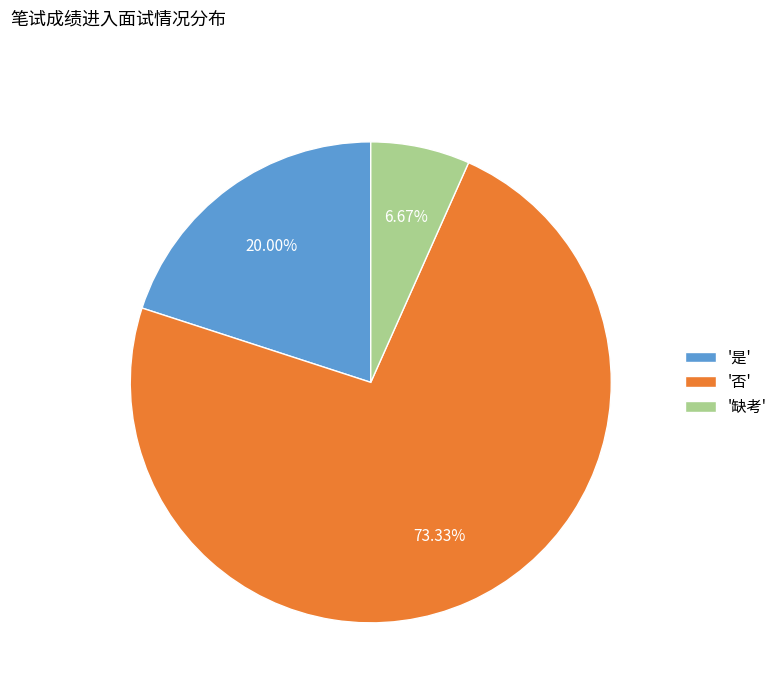

How many slices are in this pie chart?

3